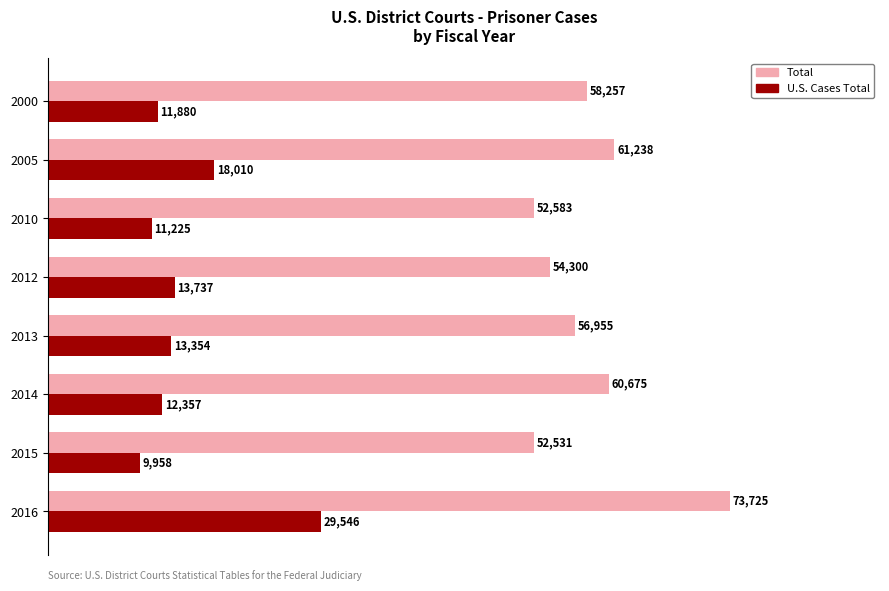

True or false: U.S. Cases Total has a value of 15441 at 2015.

False